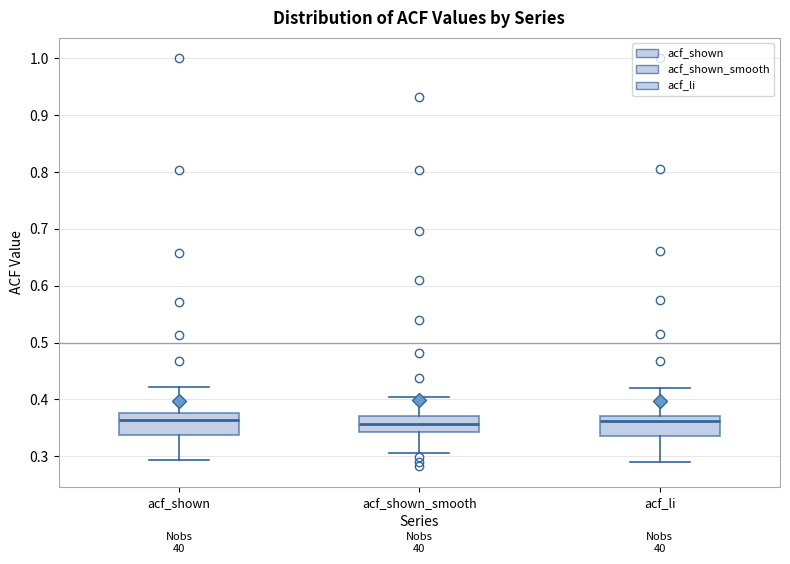

Where is the lower edge of the box for acf_shown on the y-axis? The values are not printed on the chart, so give them approximately, as read against the axis.

0.34